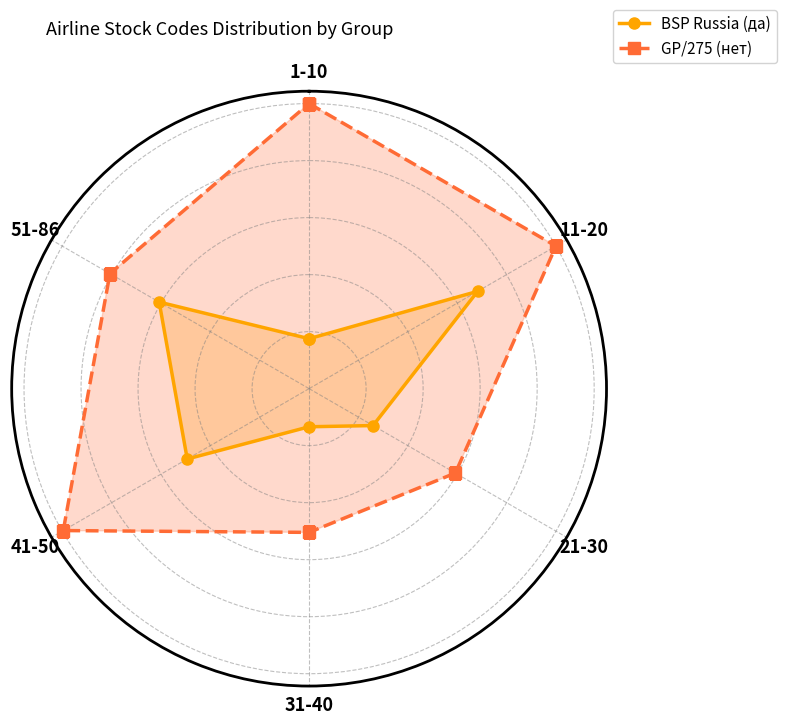

What is the smallest value displayed?

0.1